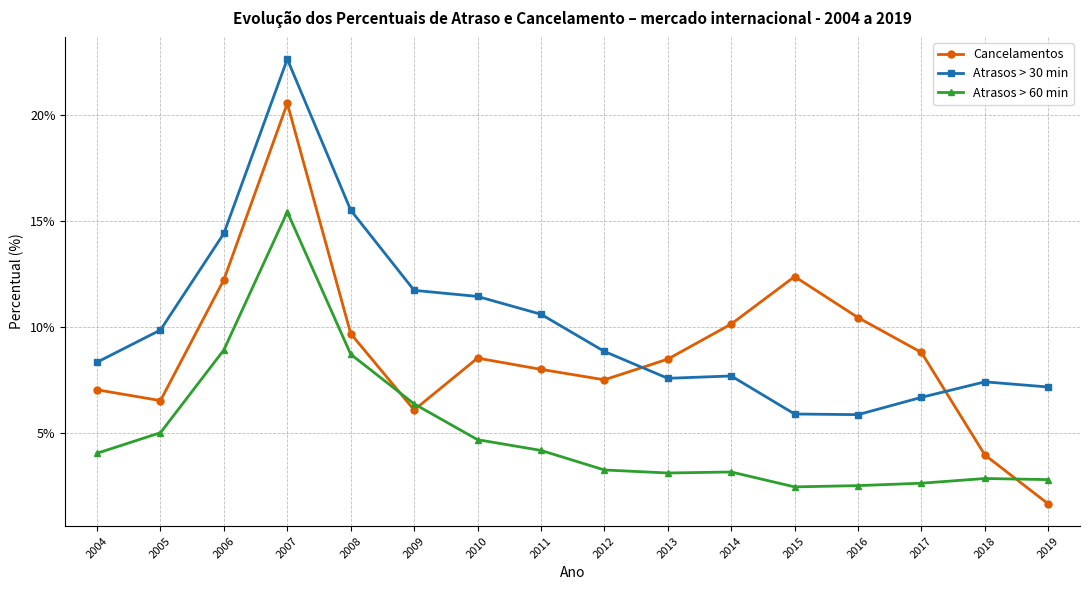

In Atrasos > 60 min, how many points are lower than both neighbors (excluding endpoints)?

2